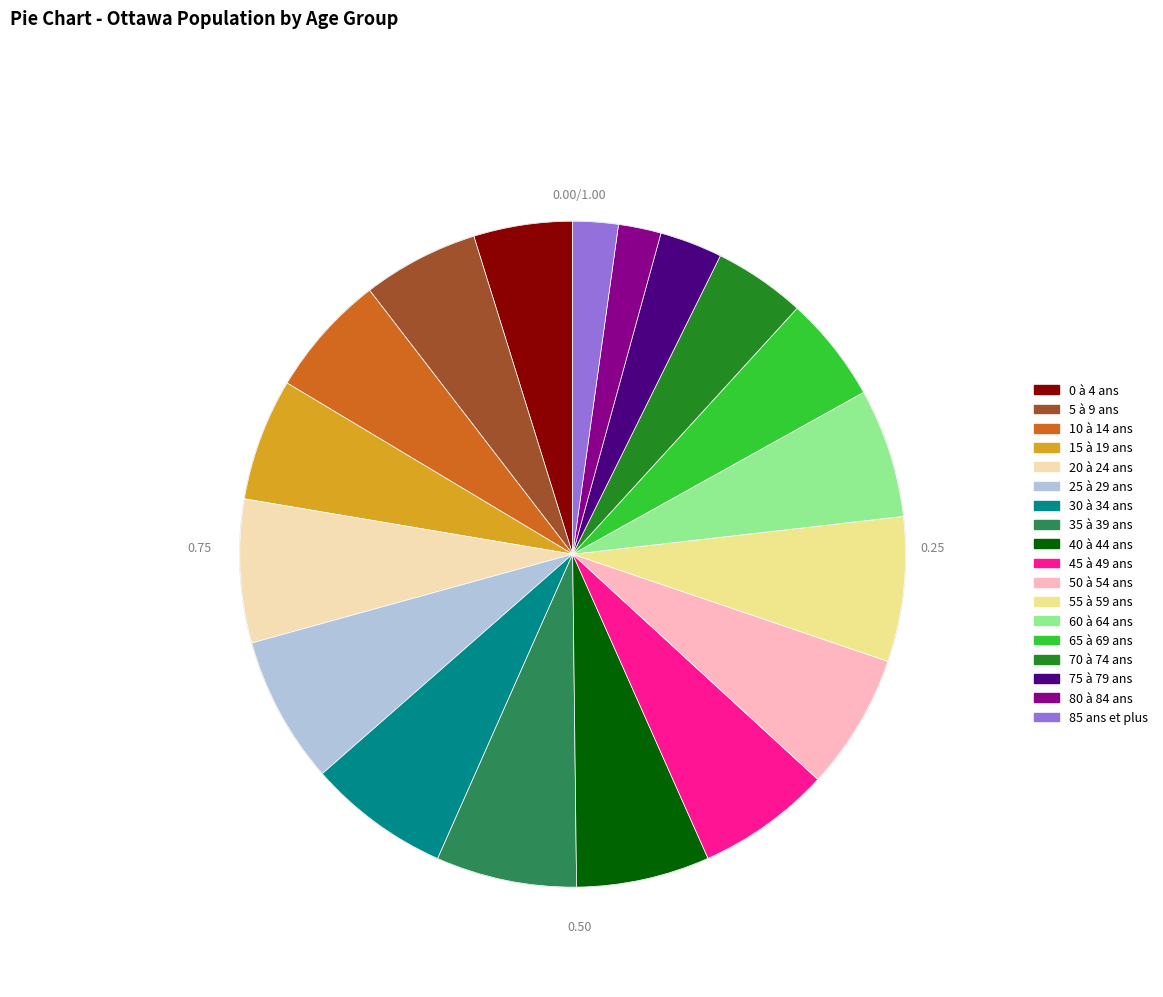

What is the ratio of the value at 55 à 59 ans to the value at 45 à 49 ans?

1.1